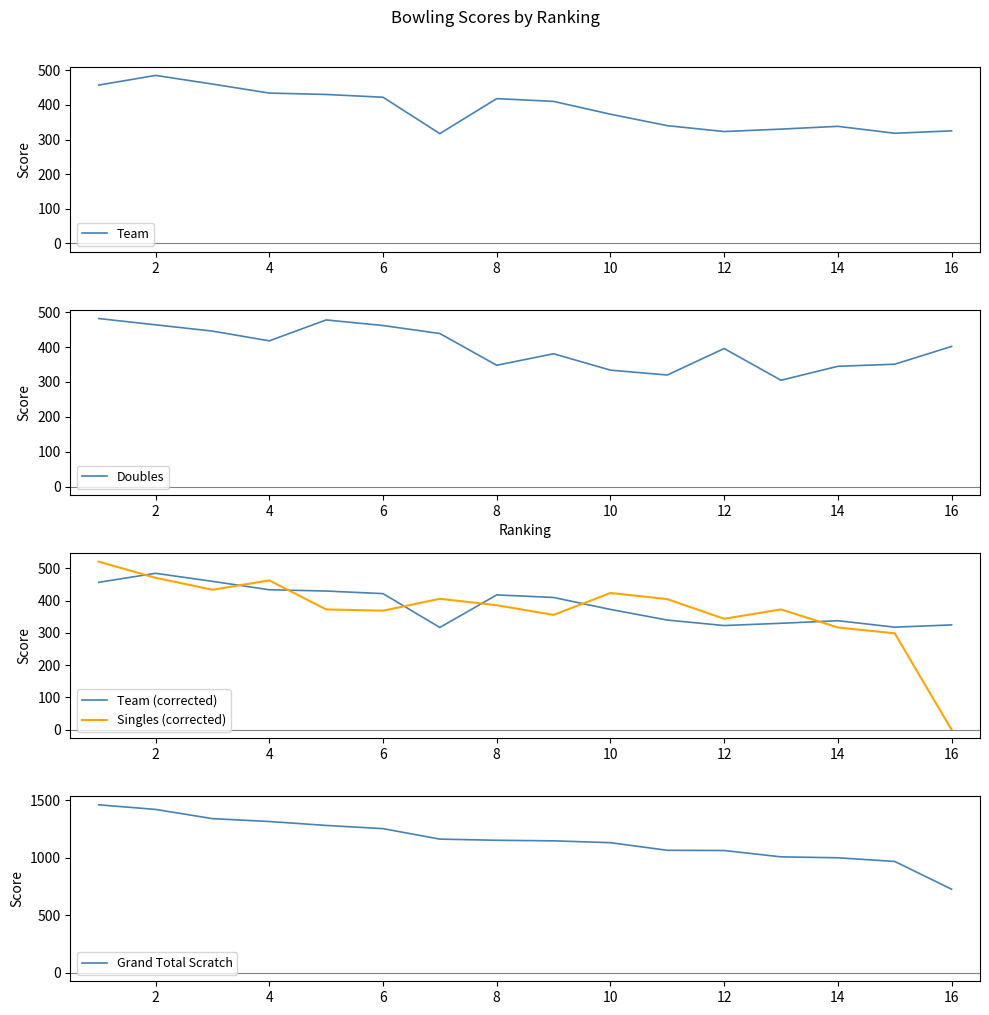

True or false: Team (corrected) has more than 0 points higher than both neighbors.

True